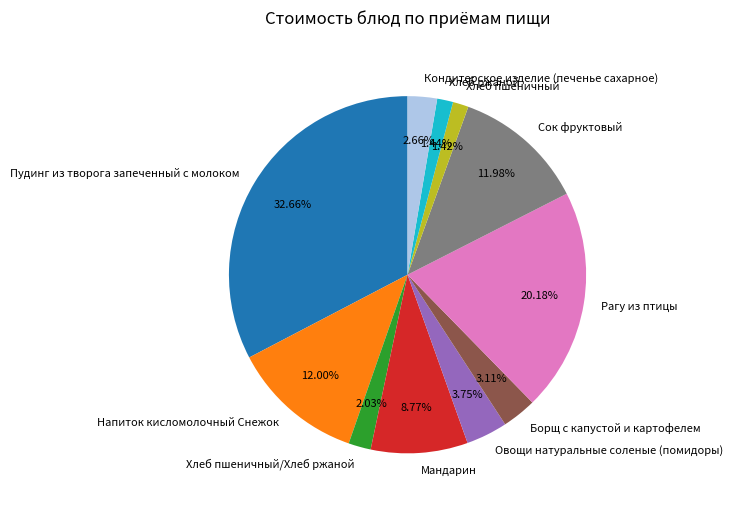

Which has a higher value, Хлеб ржаной or Овощи натуральные соленые (помидоры)?

Овощи натуральные соленые (помидоры)